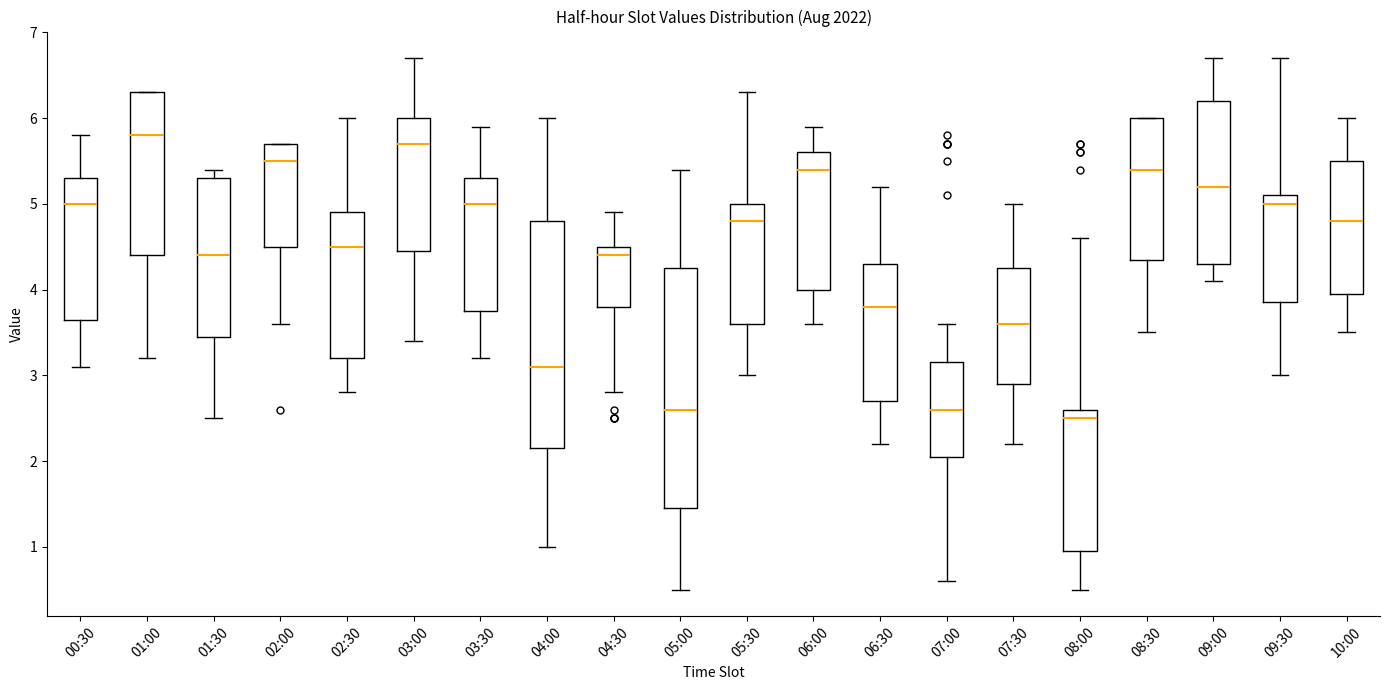

Reading left to right, transcribe this box plot: for each box, give where its median line is, the range the box spans, and where its two whiskers end, as read against the y-axis. The values are not printed on the chart, so give them approximately, as read against the axis.

00:30: median 5.0, box 3.7 to 5.3, whiskers 3.1 to 5.8
01:00: median 5.8, box 4.4 to 6.3, whiskers 3.2 to 6.3
01:30: median 4.4, box 3.5 to 5.3, whiskers 2.5 to 5.4
02:00: median 5.5, box 4.5 to 5.7, whiskers 3.6 to 5.7
02:30: median 4.5, box 3.2 to 4.9, whiskers 2.8 to 6.0
03:00: median 5.7, box 4.5 to 6.0, whiskers 3.4 to 6.7
03:30: median 5.0, box 3.8 to 5.3, whiskers 3.2 to 5.9
04:00: median 3.1, box 2.2 to 4.8, whiskers 1.0 to 6.0
04:30: median 4.4, box 3.8 to 4.5, whiskers 2.8 to 4.9
05:00: median 2.6, box 1.5 to 4.3, whiskers 0.5 to 5.4
05:30: median 4.8, box 3.6 to 5.0, whiskers 3.0 to 6.3
06:00: median 5.4, box 4.0 to 5.6, whiskers 3.6 to 5.9
06:30: median 3.8, box 2.7 to 4.3, whiskers 2.2 to 5.2
07:00: median 2.6, box 2.1 to 3.2, whiskers 0.6 to 3.6
07:30: median 3.6, box 2.9 to 4.3, whiskers 2.2 to 5.0
08:00: median 2.5, box 1.0 to 2.6, whiskers 0.5 to 4.6
08:30: median 5.4, box 4.4 to 6.0, whiskers 3.5 to 6.0
09:00: median 5.2, box 4.3 to 6.2, whiskers 4.1 to 6.7
09:30: median 5.0, box 3.9 to 5.1, whiskers 3.0 to 6.7
10:00: median 4.8, box 4.0 to 5.5, whiskers 3.5 to 6.0